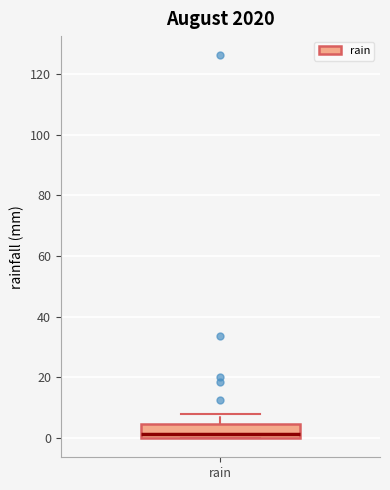

Transcribe this box plot: give where the median line is, the range the box spans, and where the two whiskers end, as read against the y-axis. The values are not printed on the chart, so give them approximately, as read against the axis.

median 2, box 0 to 4, whiskers 0 to 8